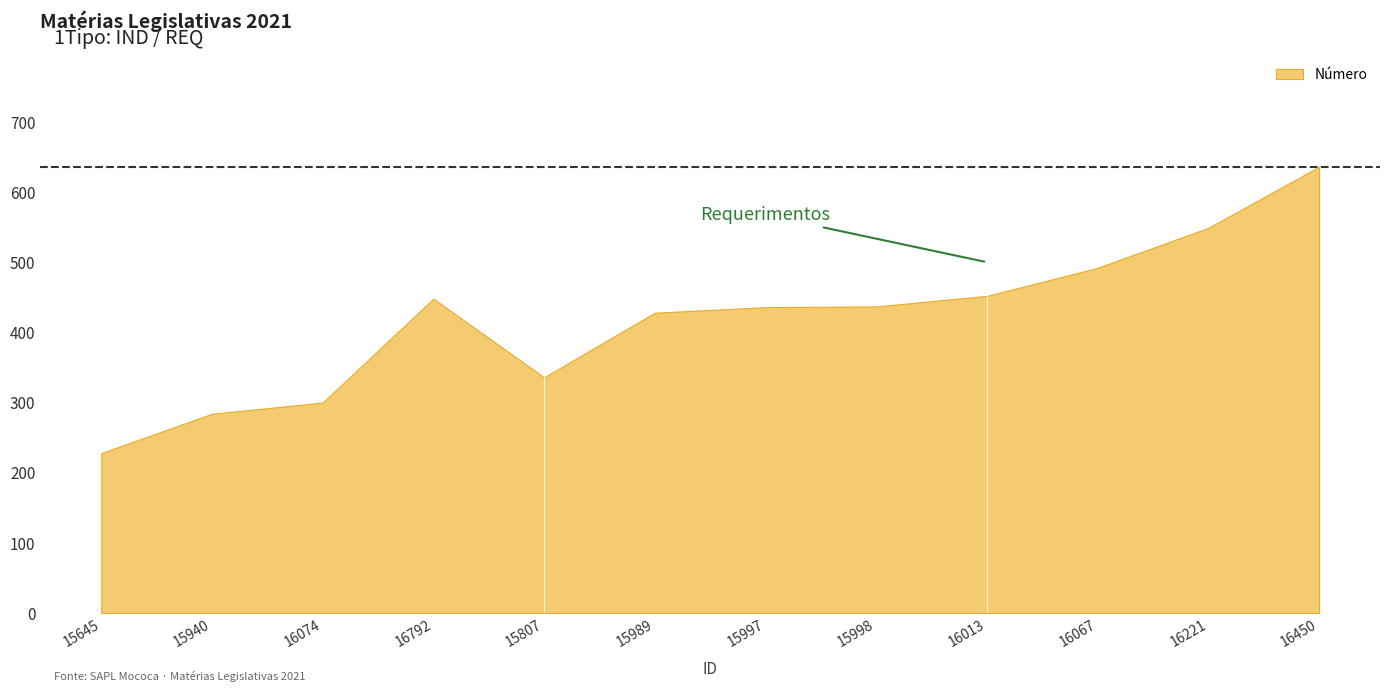

What is the maximum value shown in the chart?

636